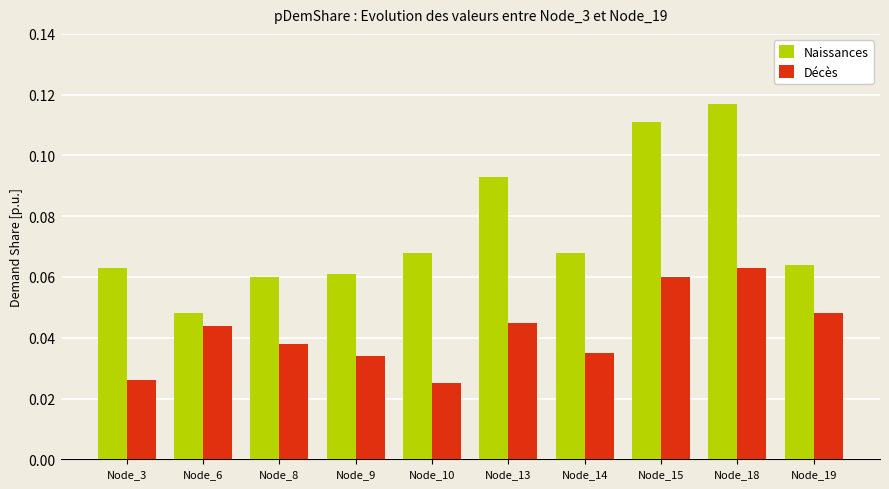

True or false: Naissances has a value of 0.0 at Node_10.

False